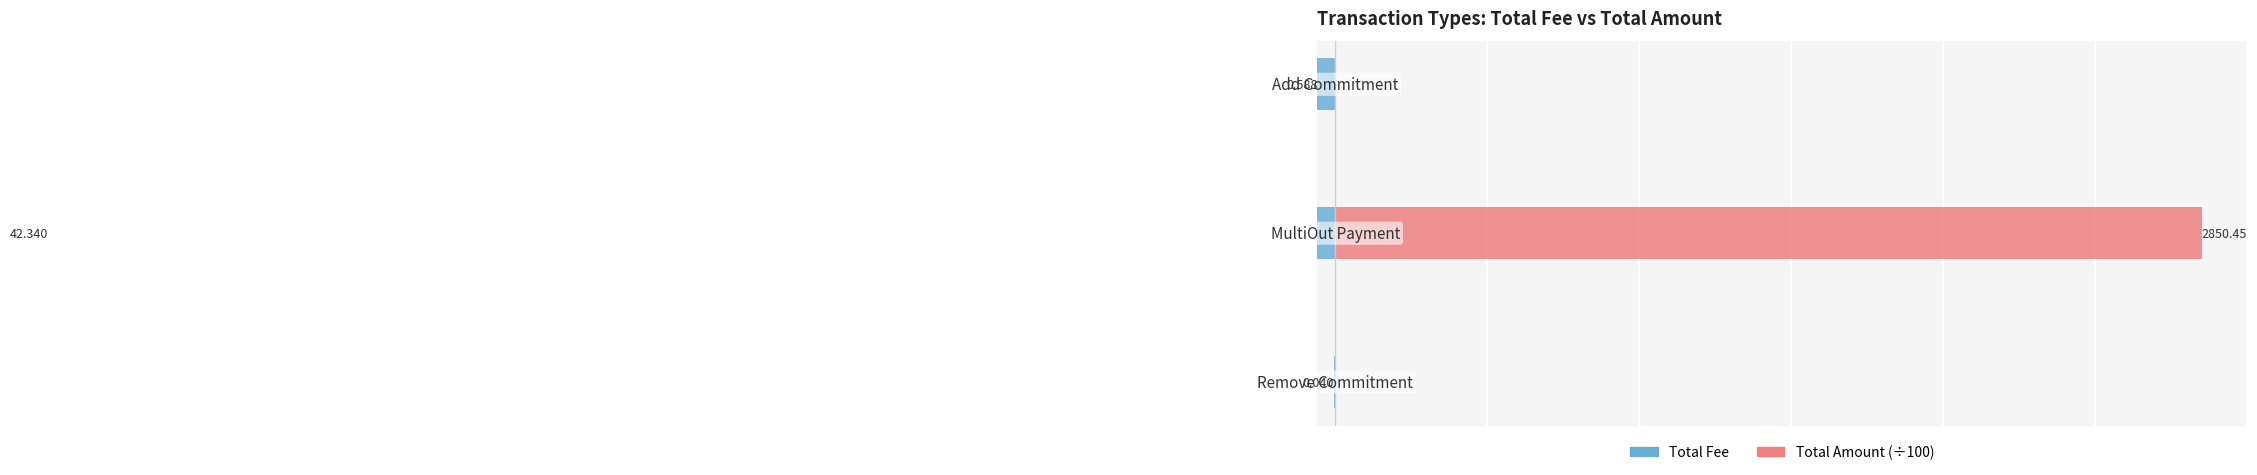

Reading left to right, list all the values displayed in this chart.

Total Fee: 0=-0.0	1=-42.3	2=-0.6
Total Amount (÷100): 0=0.0	1=28.5	2=0.0